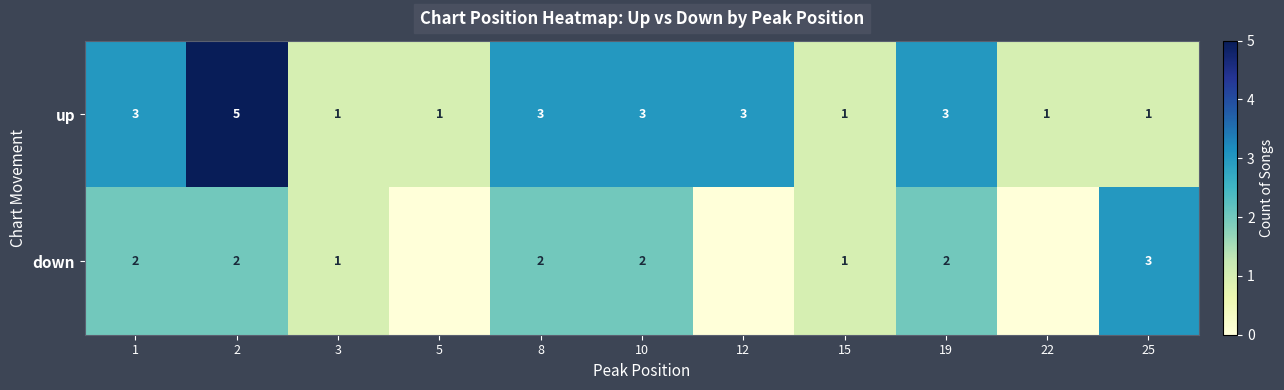

The value of up at 10 is 3. True or false?

True